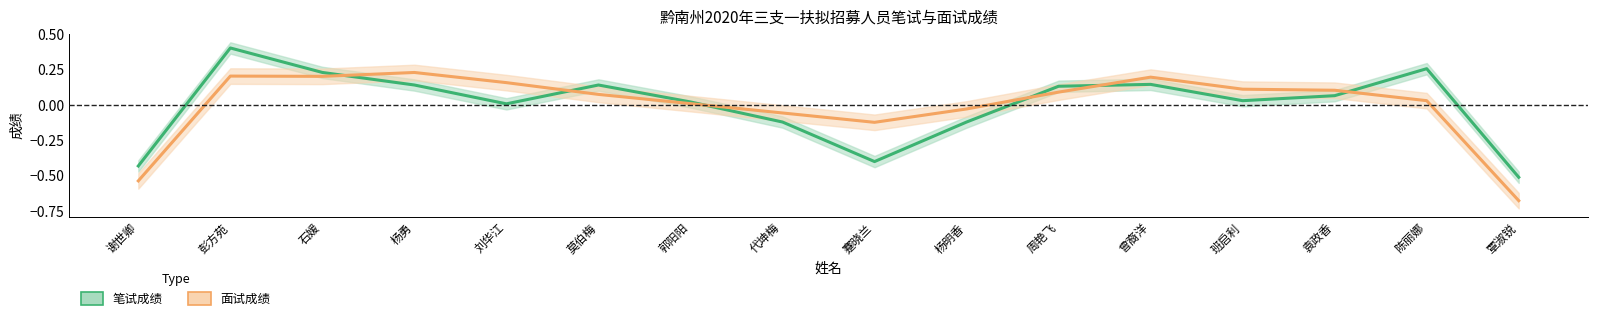

What is the maximum value shown in the chart?

0.4